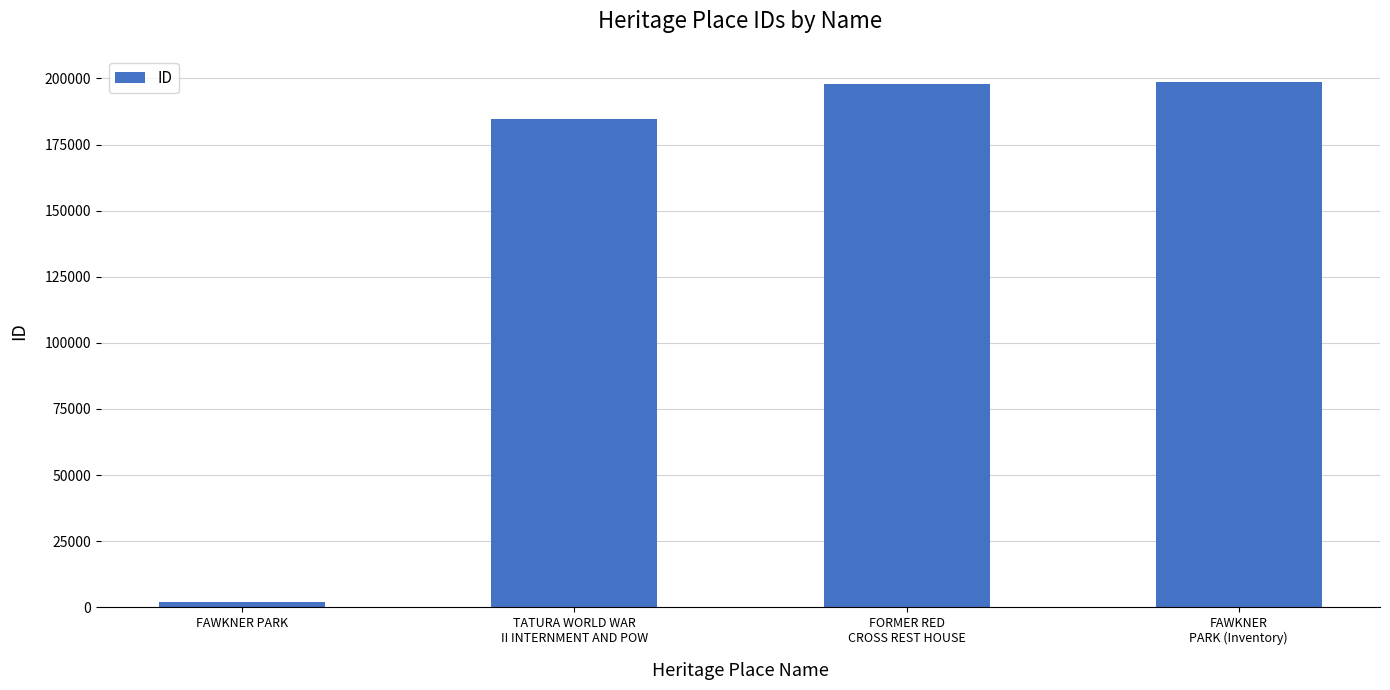

What is the ratio of the value at FAWKNER
PARK (Inventory) to the value at FORMER RED
CROSS REST HOUSE?

1.0